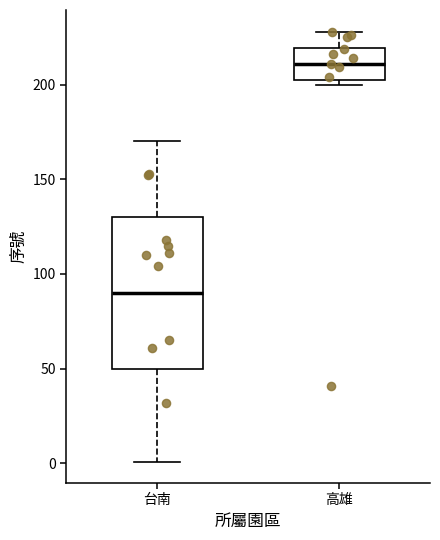

Which box has the highest median line?

高雄